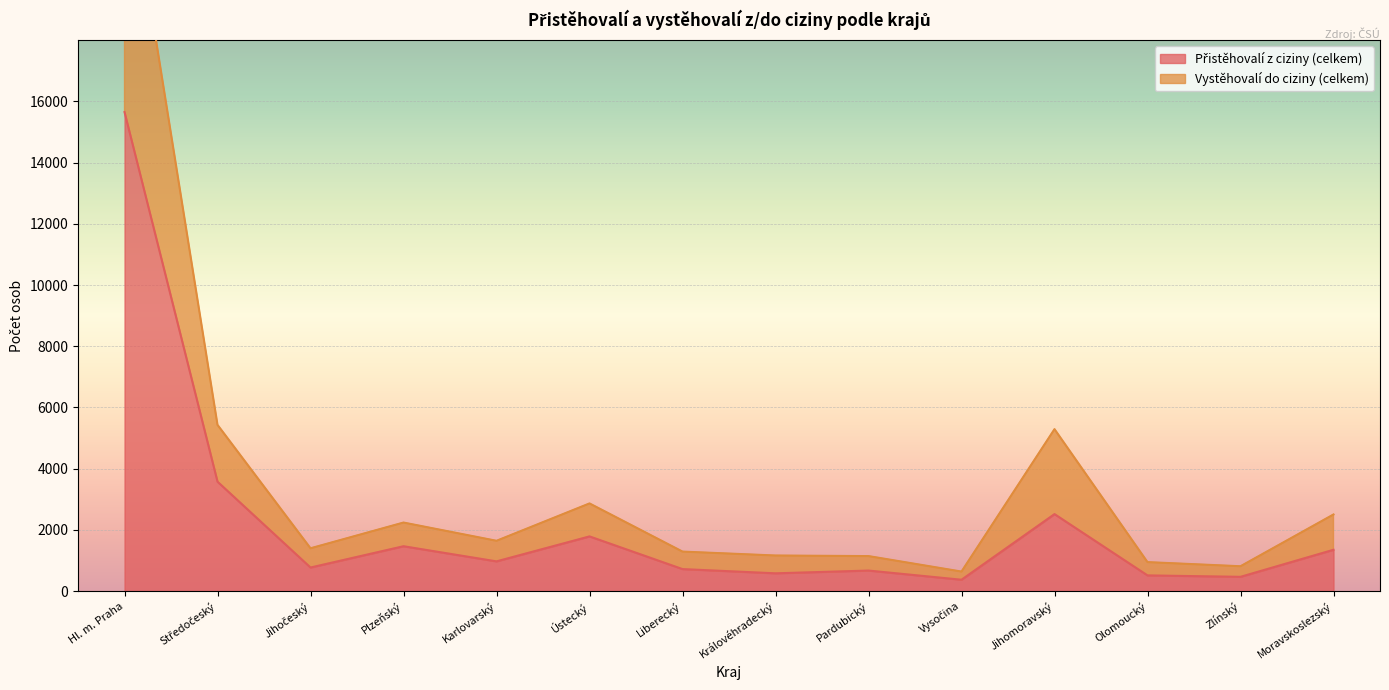

List the series in order of their peak value, lowest first.

Přistěhovalí z ciziny (celkem), Vystěhovalí do ciziny (celkem)